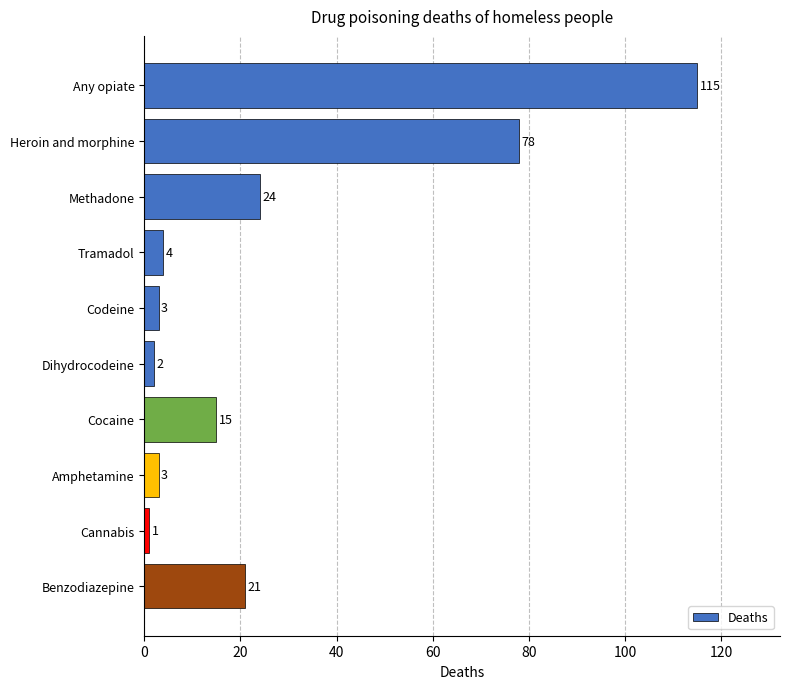

What is the greatest value displayed?

115